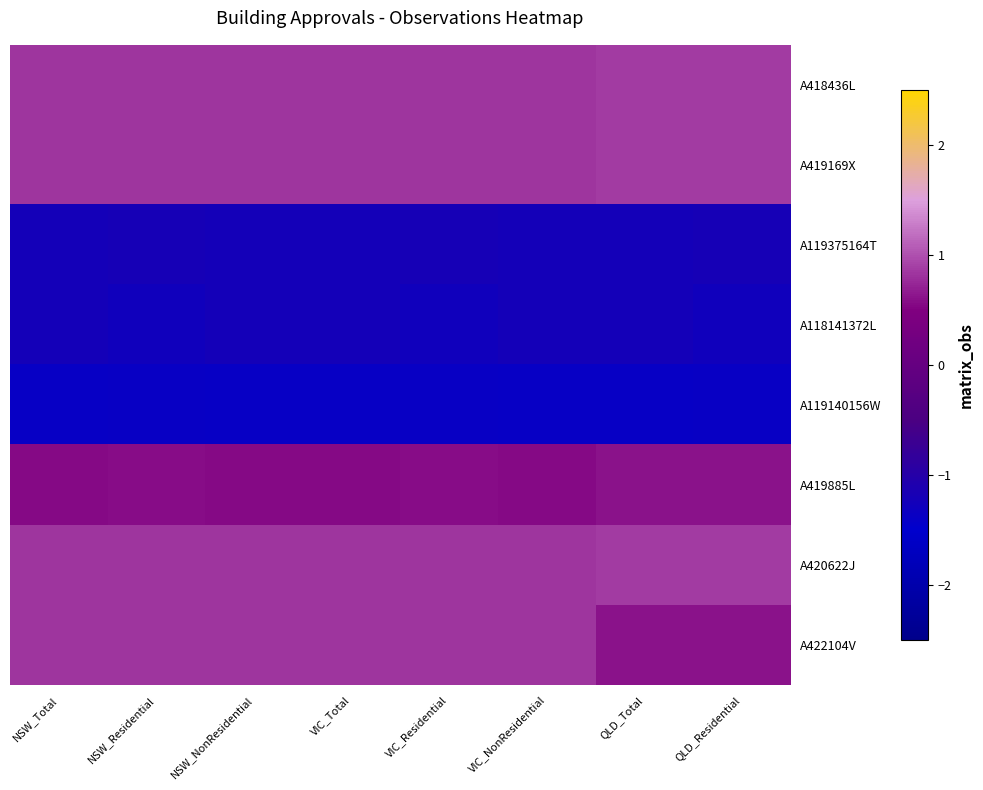

Which series has the widest spread of values?

A422104V